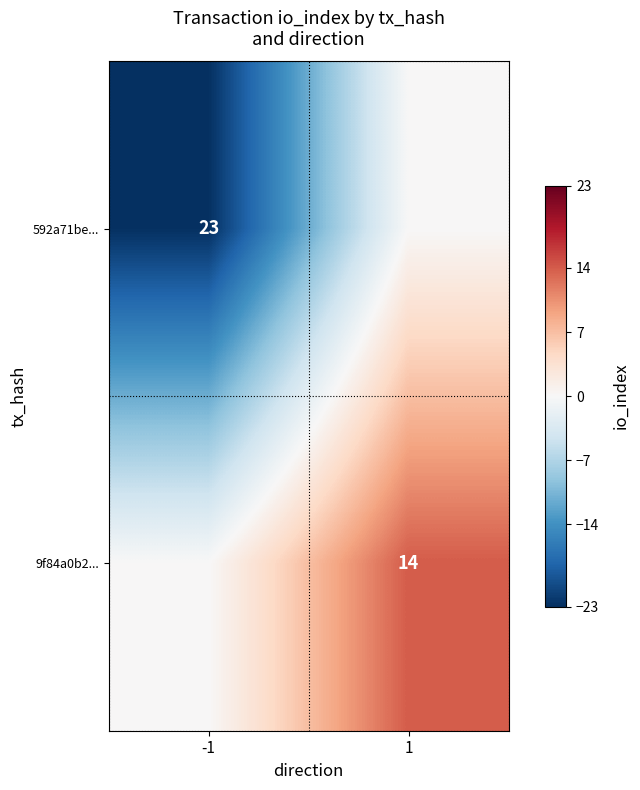

Is it true that 592a71be... equals 23 at -1?

True